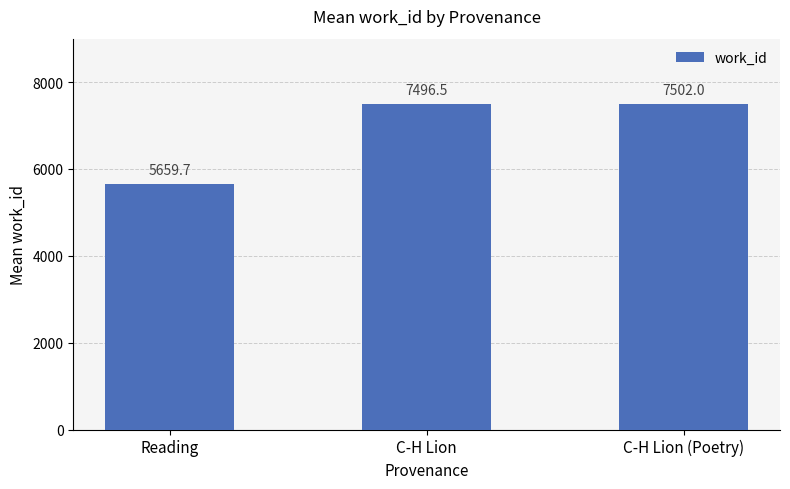

Are the bars grouped side by side (vs. stacked)?

No